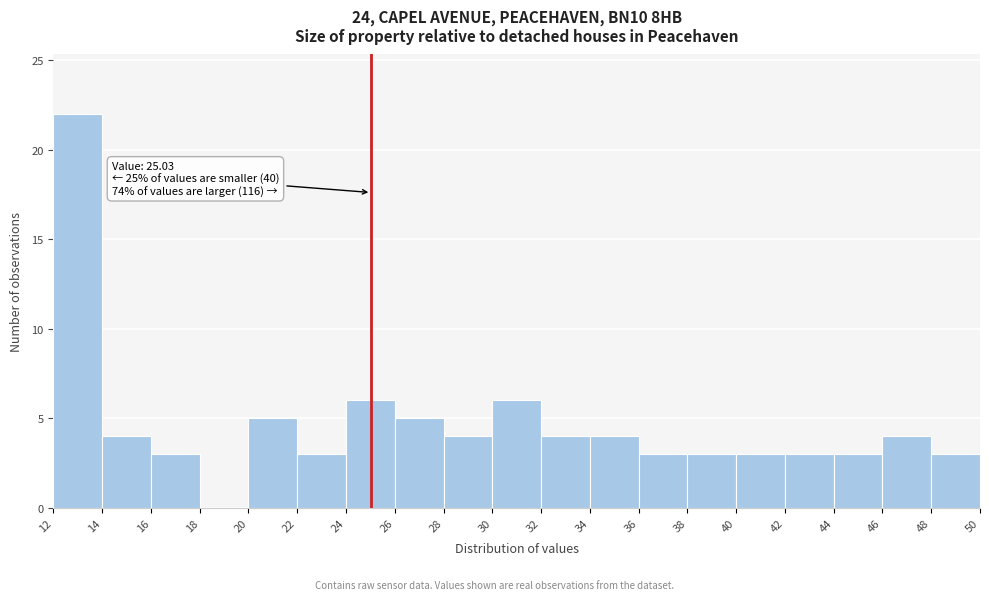

Which range on the x-axis has the tallest bar?

12 to 14